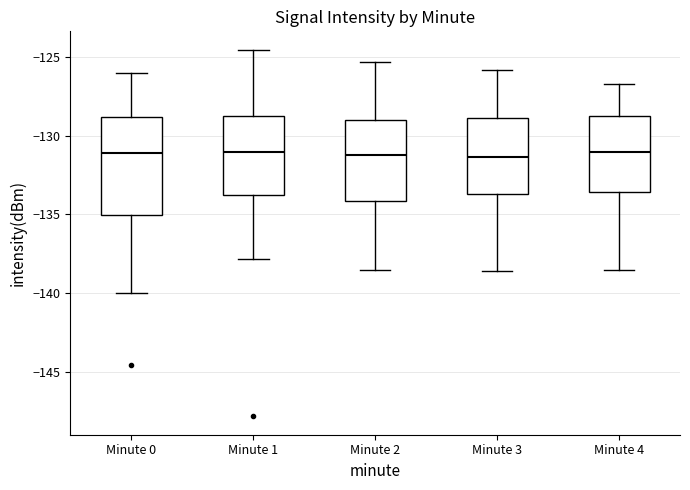

Reading left to right, transcribe this box plot: for each box, give where its median line is, the range the box spans, and where its two whiskers end, as read against the y-axis. The values are not printed on the chart, so give them approximately, as read against the axis.

Minute 0: median -131.0, box -135.0 to -129.0, whiskers -140.0 to -126.0
Minute 1: median -131.0, box -133.5 to -129.0, whiskers -138.0 to -124.5
Minute 2: median -131.0, box -134.0 to -129.0, whiskers -138.5 to -125.5
Minute 3: median -131.5, box -133.5 to -129.0, whiskers -138.5 to -126.0
Minute 4: median -131.0, box -133.5 to -128.5, whiskers -138.5 to -126.5